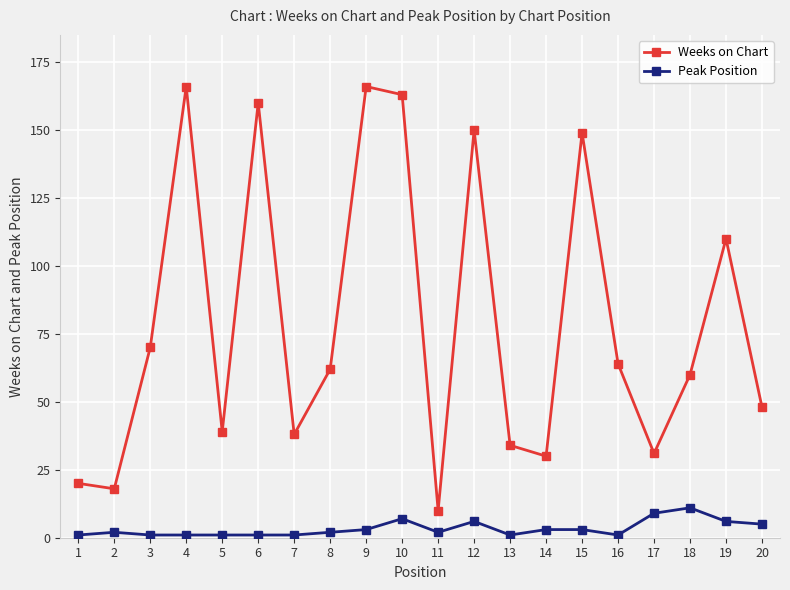

What are all the series names shown in the legend?

Weeks on Chart, Peak Position